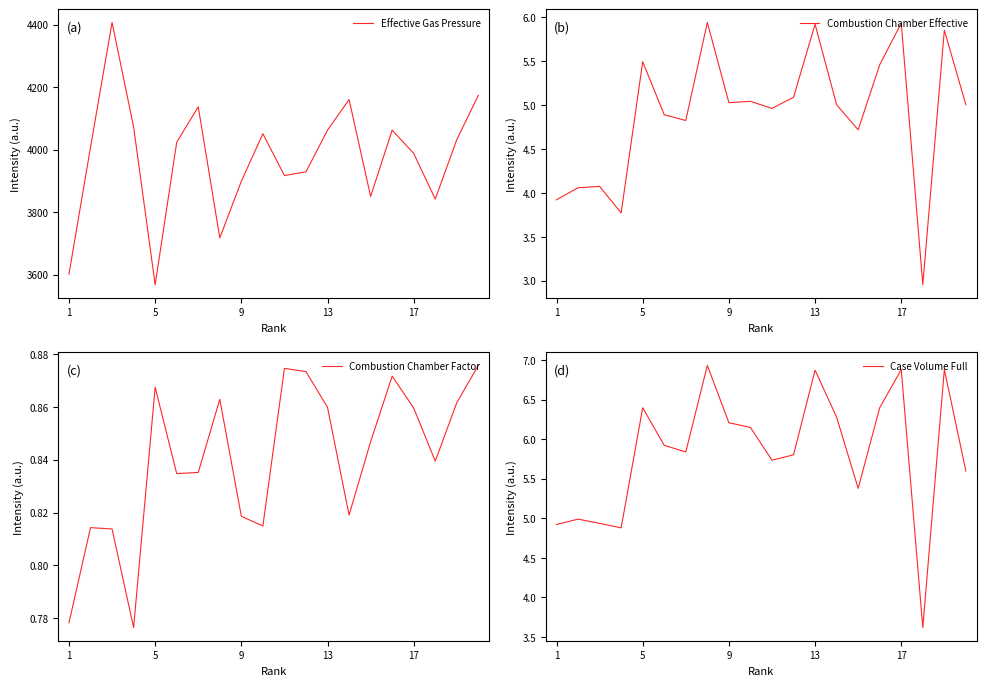

True or false: Combustion Chamber Effective has more than 1 interior local peaks.

True